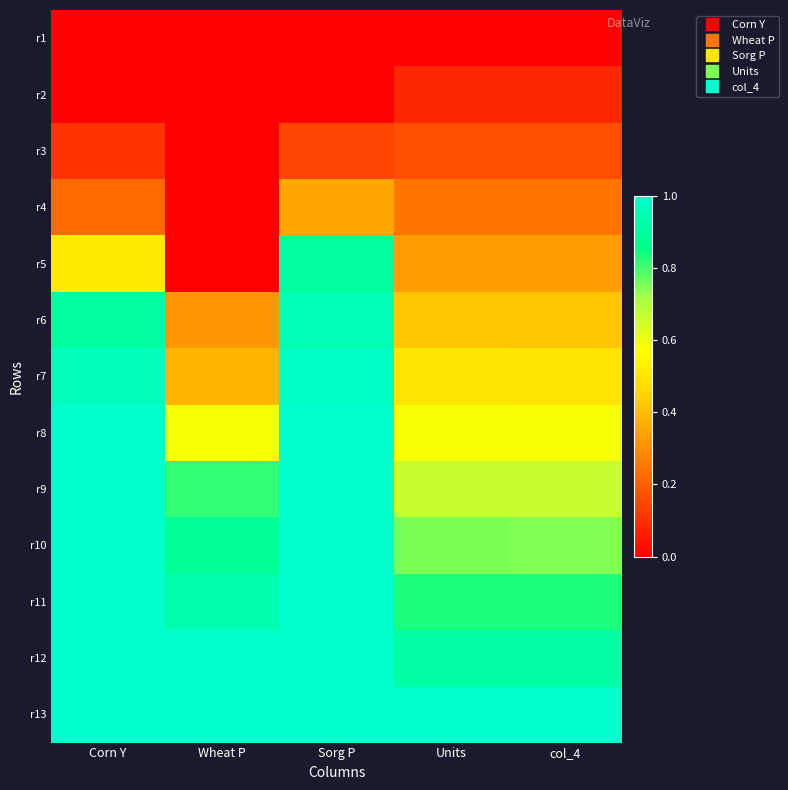

Reading left to right, list all the values displayed in this chart.

r1: Corn Y=0.0	Wheat P=0.0	Sorg P=0.0	Units=0.0	col_4=0.0
r2: Corn Y=0.0	Wheat P=0.0	Sorg P=0.0	Units=0.1	col_4=0.1
r3: Corn Y=0.1	Wheat P=0.0	Sorg P=0.1	Units=0.2	col_4=0.2
r4: Corn Y=0.2	Wheat P=0.0	Sorg P=0.4	Units=0.2	col_4=0.2
r5: Corn Y=0.5	Wheat P=0.0	Sorg P=0.9	Units=0.3	col_4=0.3
r6: Corn Y=0.9	Wheat P=0.3	Sorg P=1.0	Units=0.4	col_4=0.4
r7: Corn Y=1.0	Wheat P=0.4	Sorg P=1.0	Units=0.5	col_4=0.5
r8: Corn Y=1.0	Wheat P=0.6	Sorg P=1.0	Units=0.6	col_4=0.6
r9: Corn Y=1.0	Wheat P=0.8	Sorg P=1.0	Units=0.7	col_4=0.7
r10: Corn Y=1.0	Wheat P=0.9	Sorg P=1.0	Units=0.8	col_4=0.7
r11: Corn Y=1.0	Wheat P=0.9	Sorg P=1.0	Units=0.8	col_4=0.8
r12: Corn Y=1.0	Wheat P=1.0	Sorg P=1.0	Units=0.9	col_4=0.9
r13: Corn Y=1.0	Wheat P=1.0	Sorg P=1.0	Units=1.0	col_4=1.0